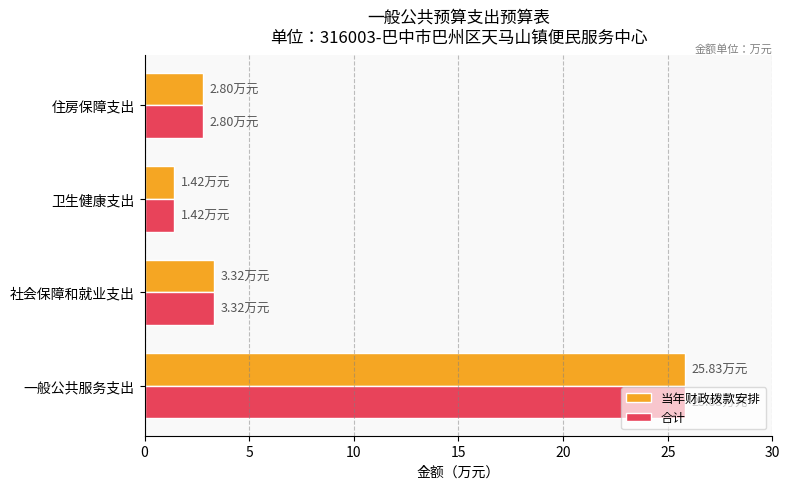

What is the sum of the 合计 values at 卫生健康支出 and 住房保障支出?

4.2